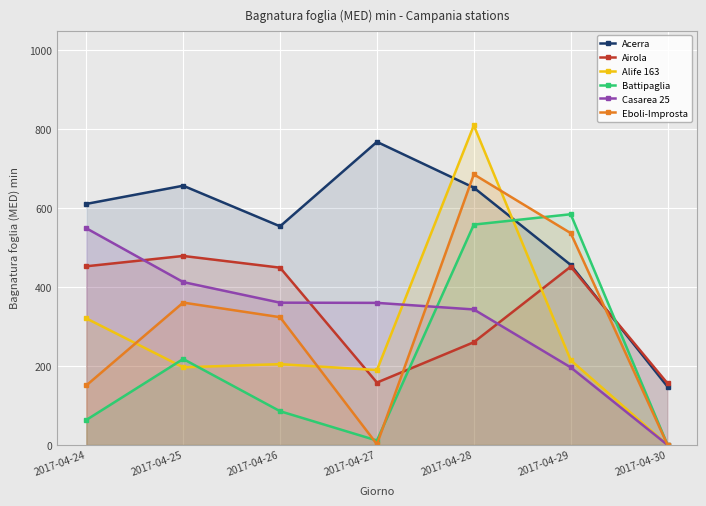

What is the maximum value shown in the chart?

810.0